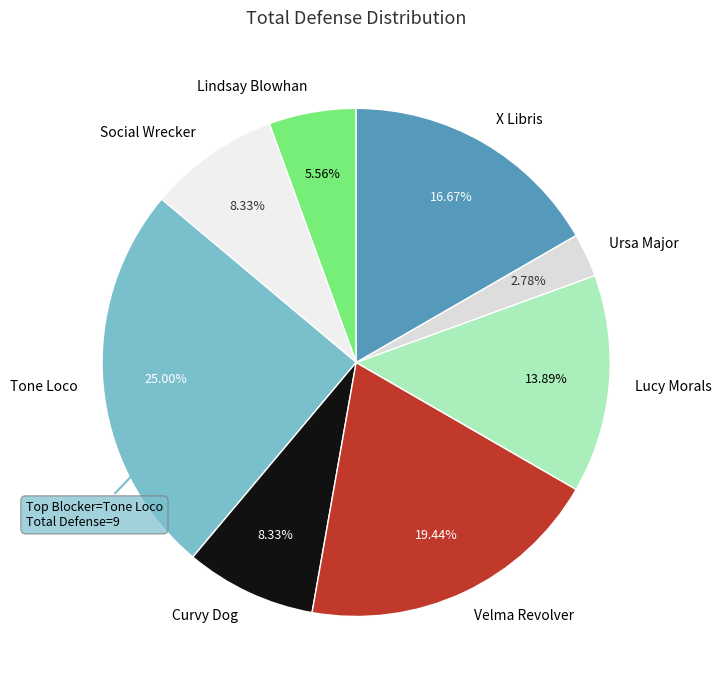

What percentage is the X Libris slice, to the nearest percent?

17%